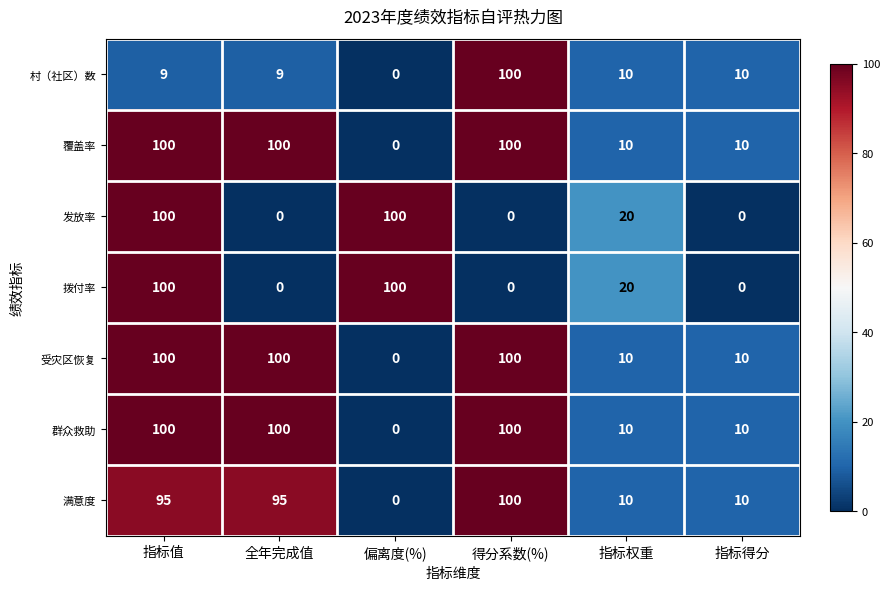

What is the approximate value of 拨付率 at 指标值?

100